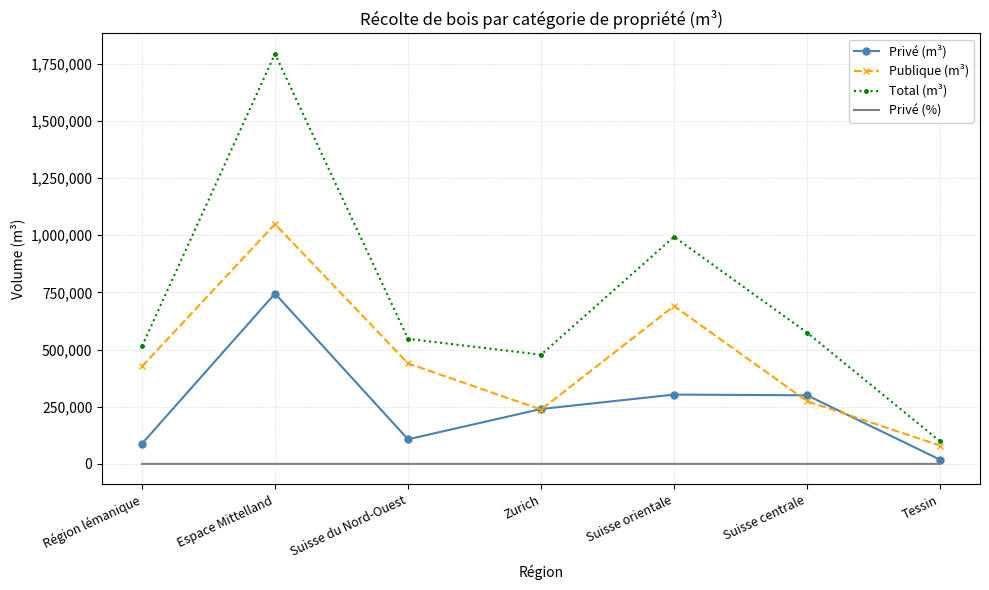

What is the maximum value for Privé (m³)?

744805.0